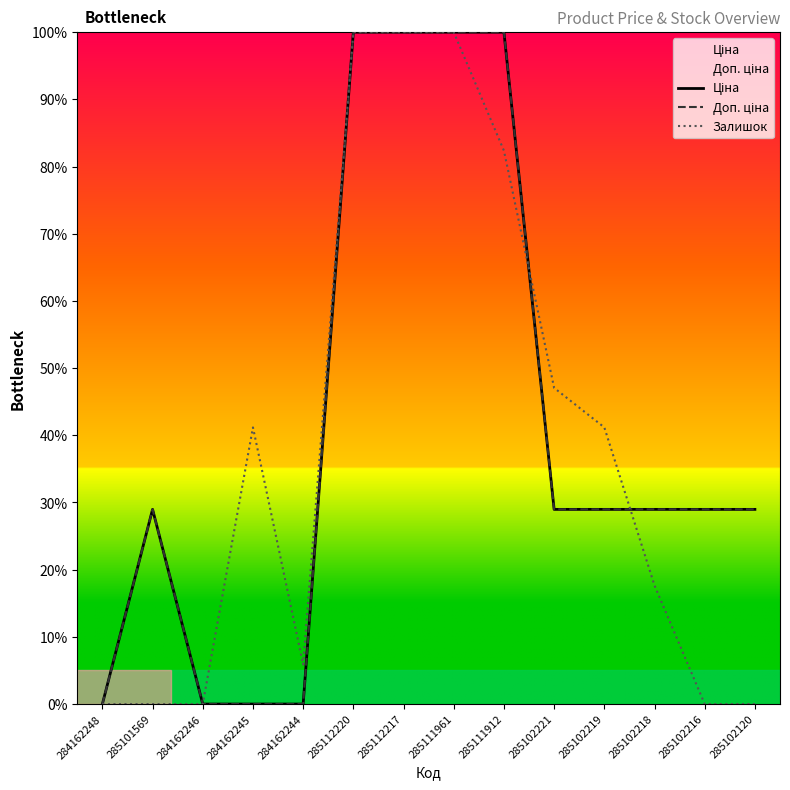

What position from the right is 285102216?

2